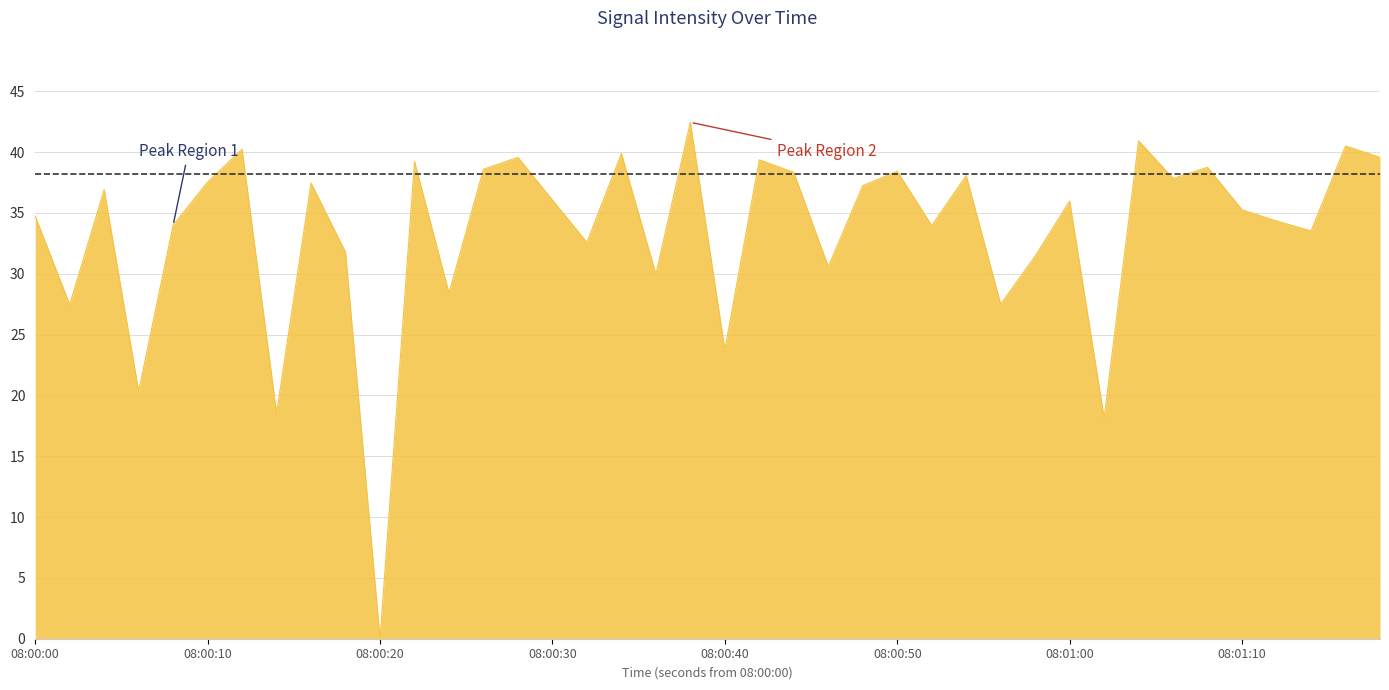

What is the difference between the maximum and minimum values?

42.5